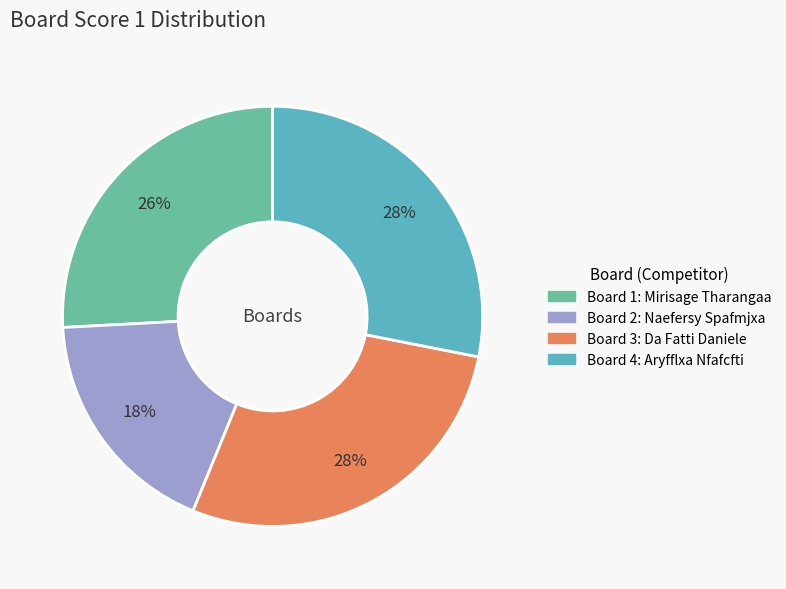

Is there any slice that represents more than half of the pie?

No